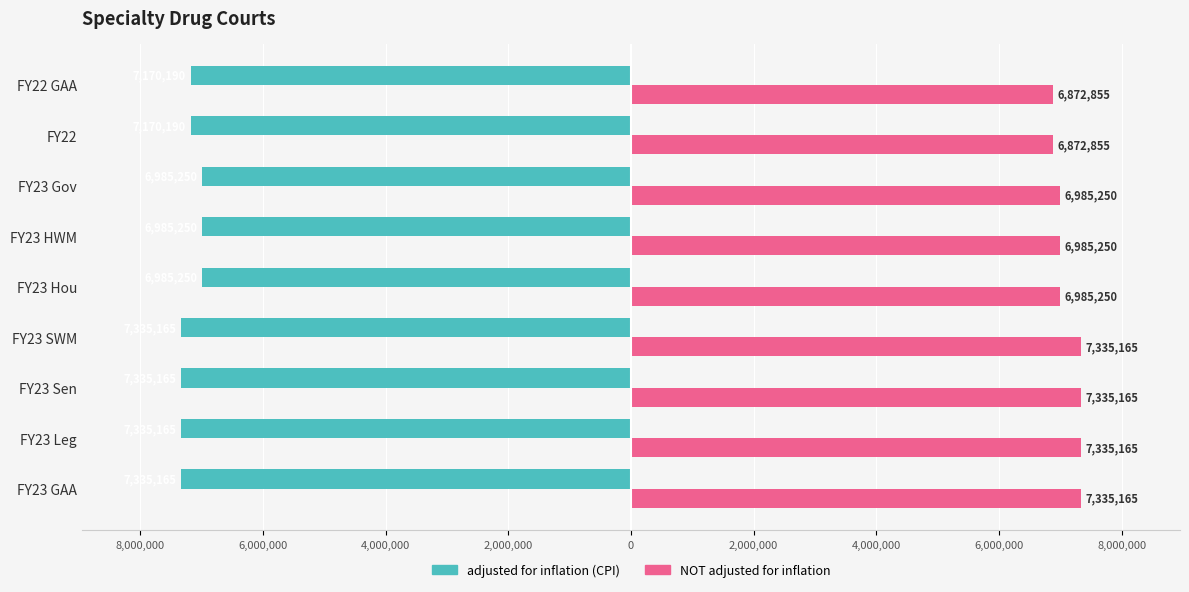

What are all the series names shown in the legend?

adjusted for inflation (CPI), NOT adjusted for inflation